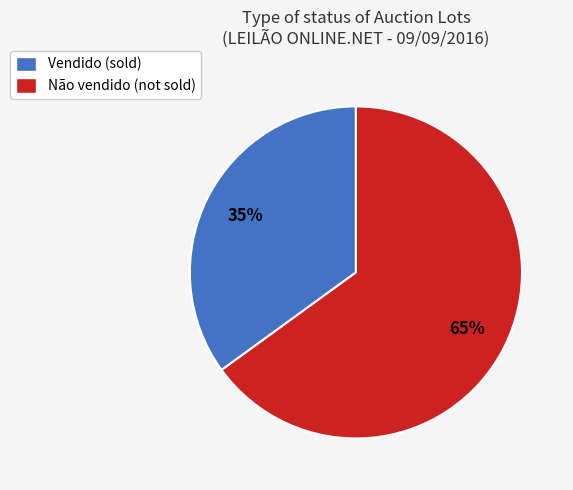

Combined, do Vendido and Não vendido account for over 50%?

Yes